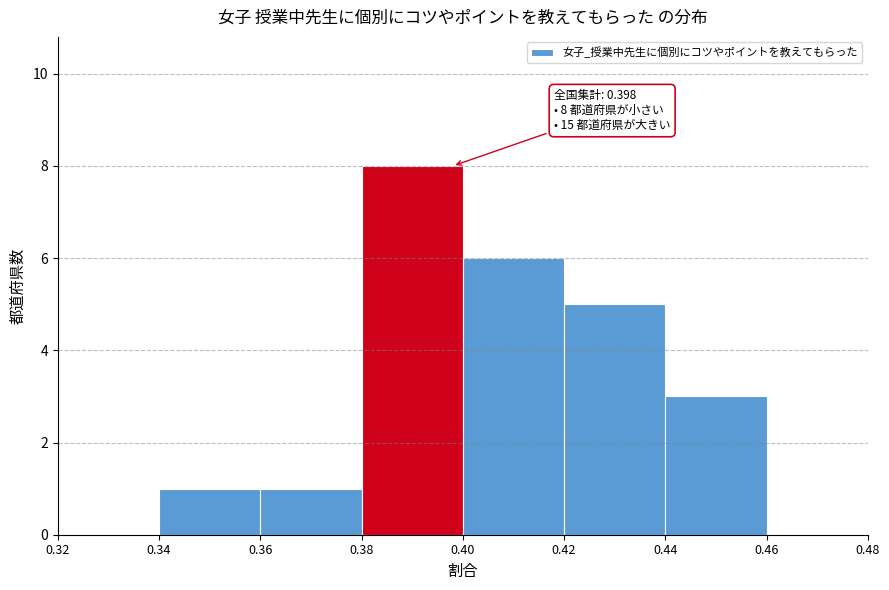

Over which range of the x-axis is the bar tallest?

0.38 to 0.40